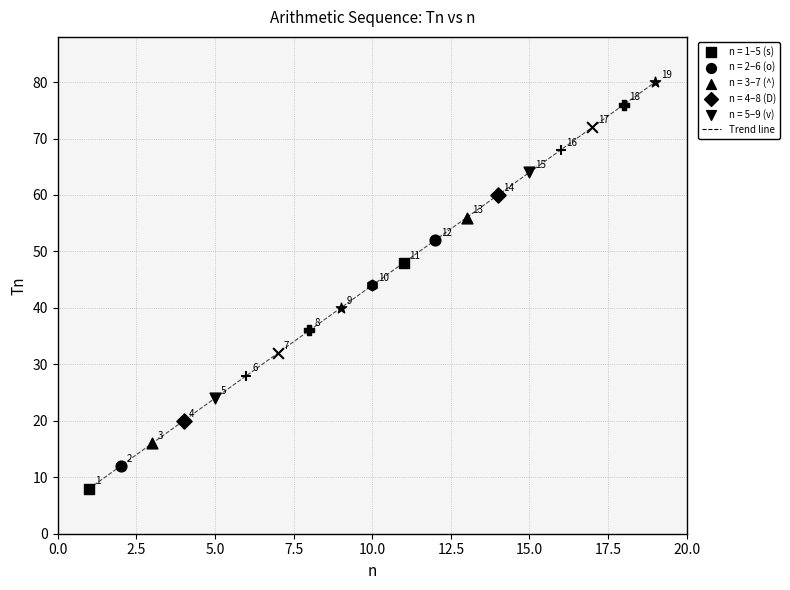

What is the greatest value displayed?

80